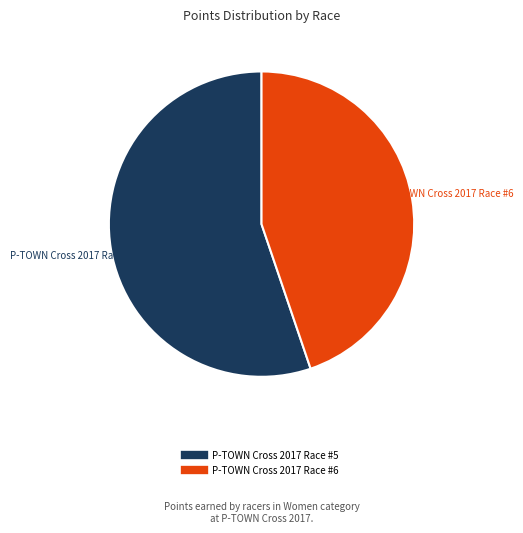

Does any single category account for the majority?

Yes